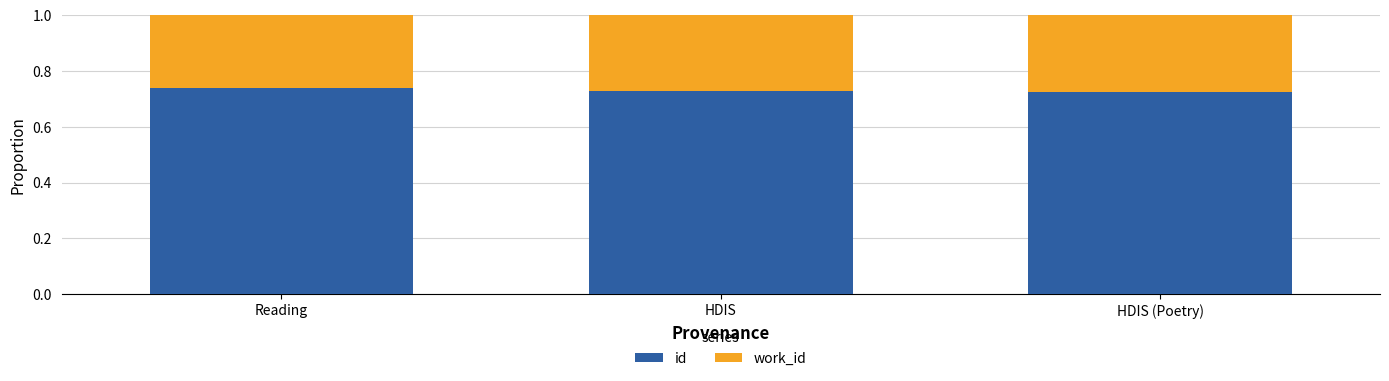

What is the sum of the id values at Reading and HDIS (Poetry)?

1.5